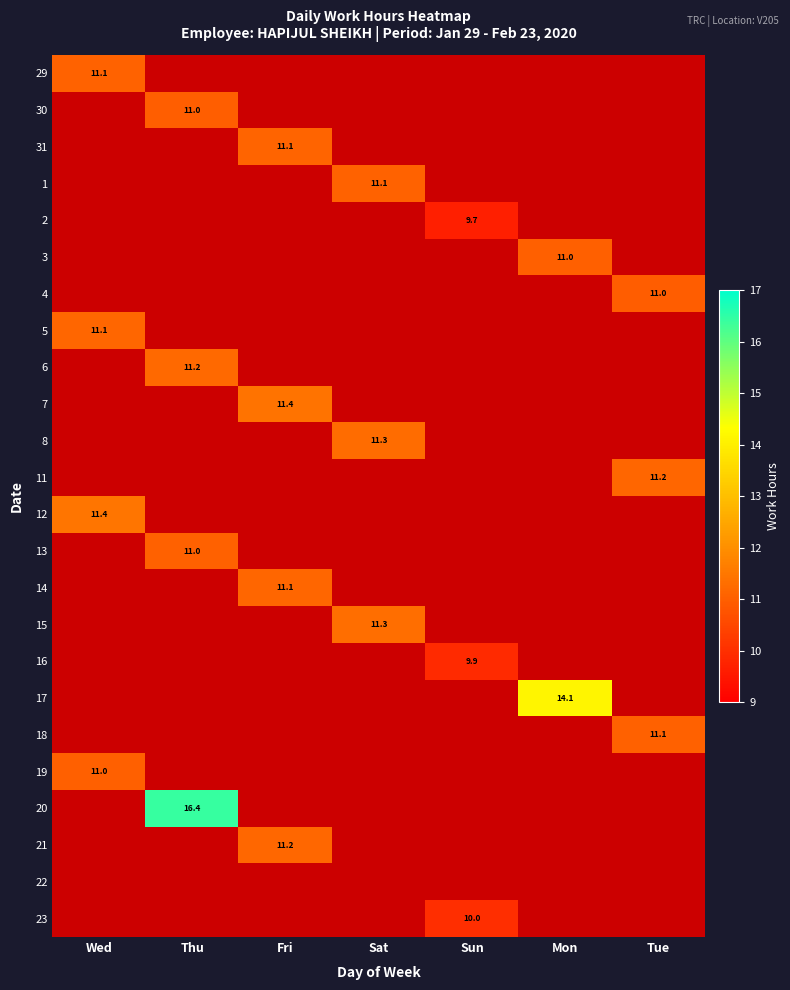

How many values in 18 are above zero?

1